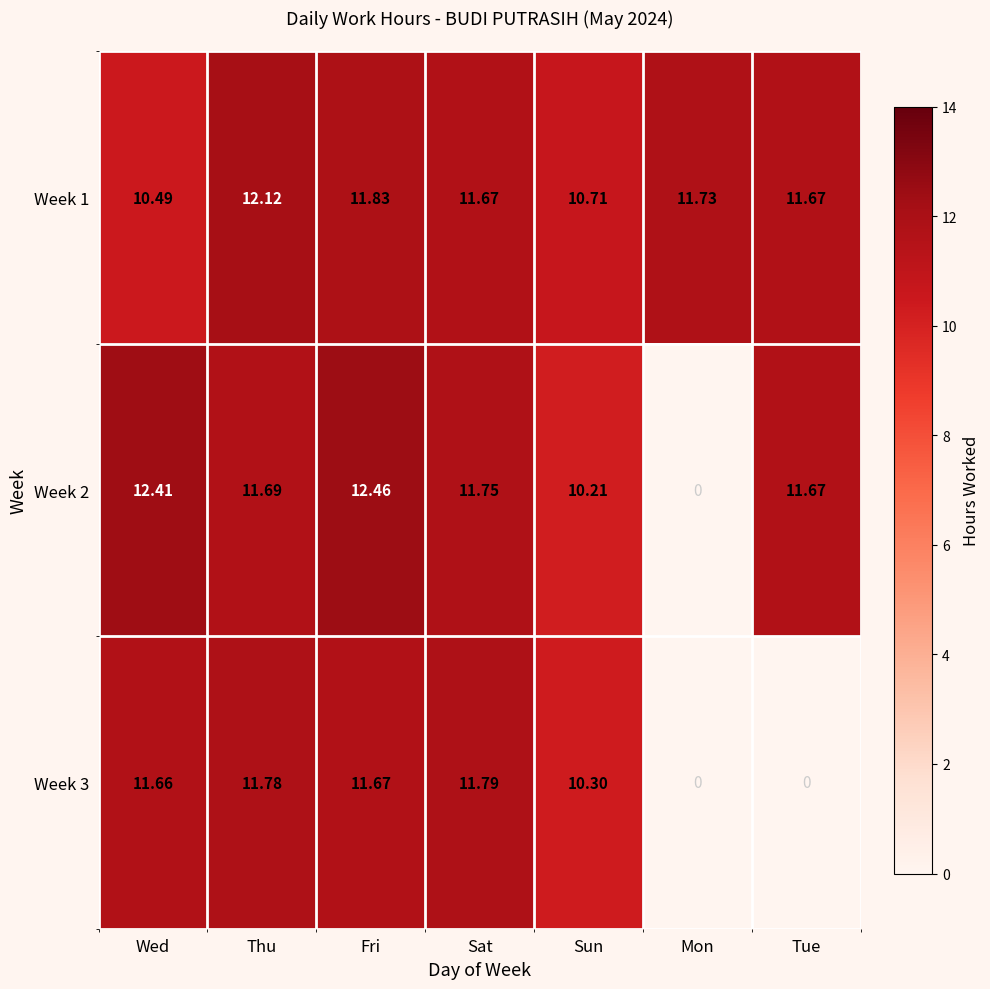

How many data points does each series have?

7